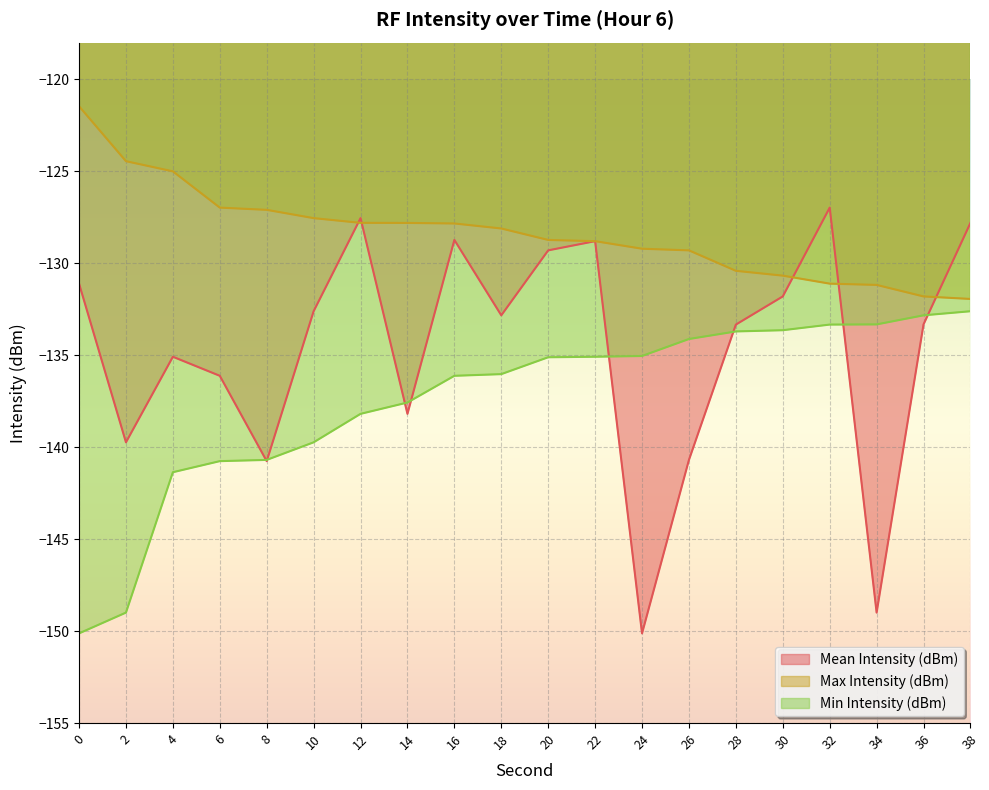

What is the greatest value displayed?

-121.5